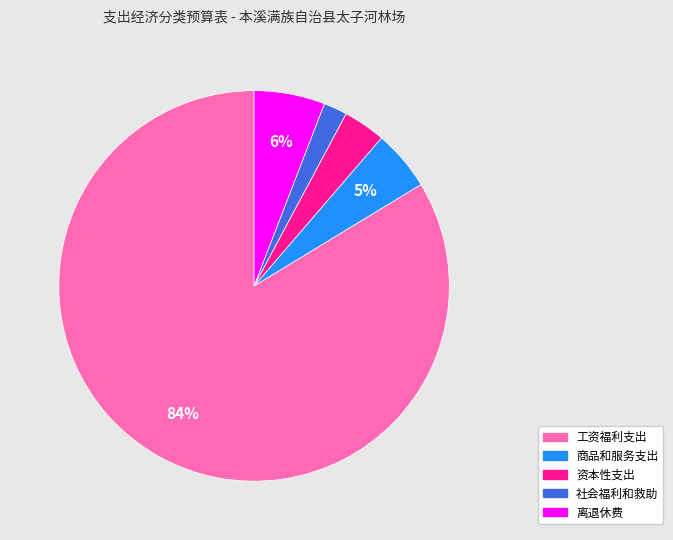

Combined, do 工资福利支出 and 离退休费 account for over 50%?

Yes